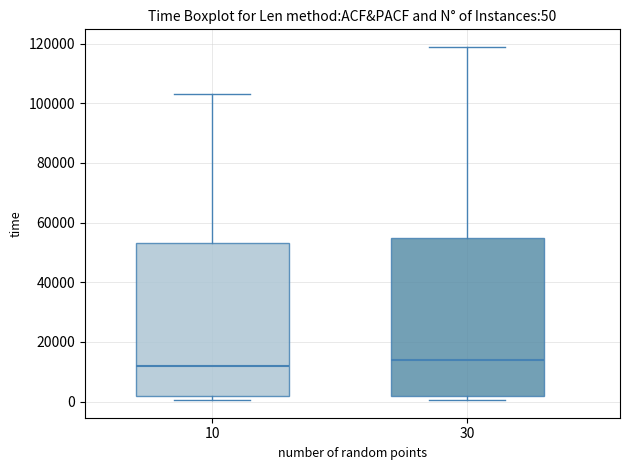

Which box's median line is the highest?

30